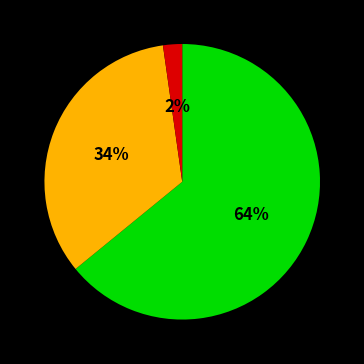

To the nearest percent, what is the difference between the largest and smallest slice percentages?

62%